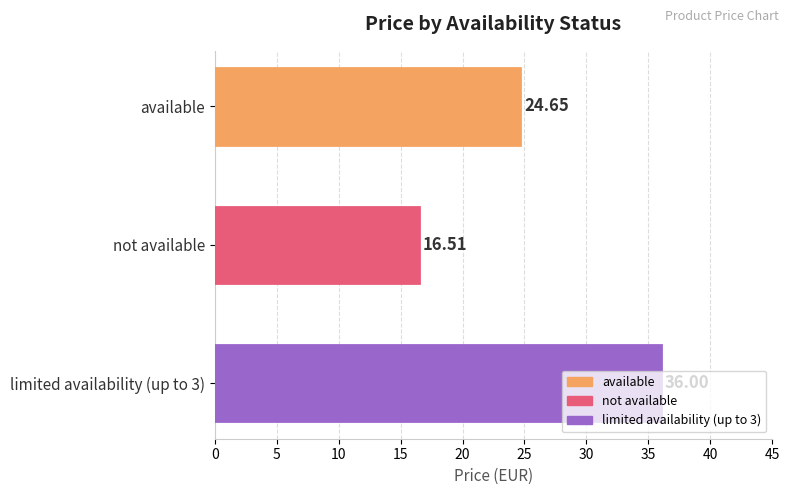

What is the difference between the values at not available and limited availability (up to 3)?

19.5